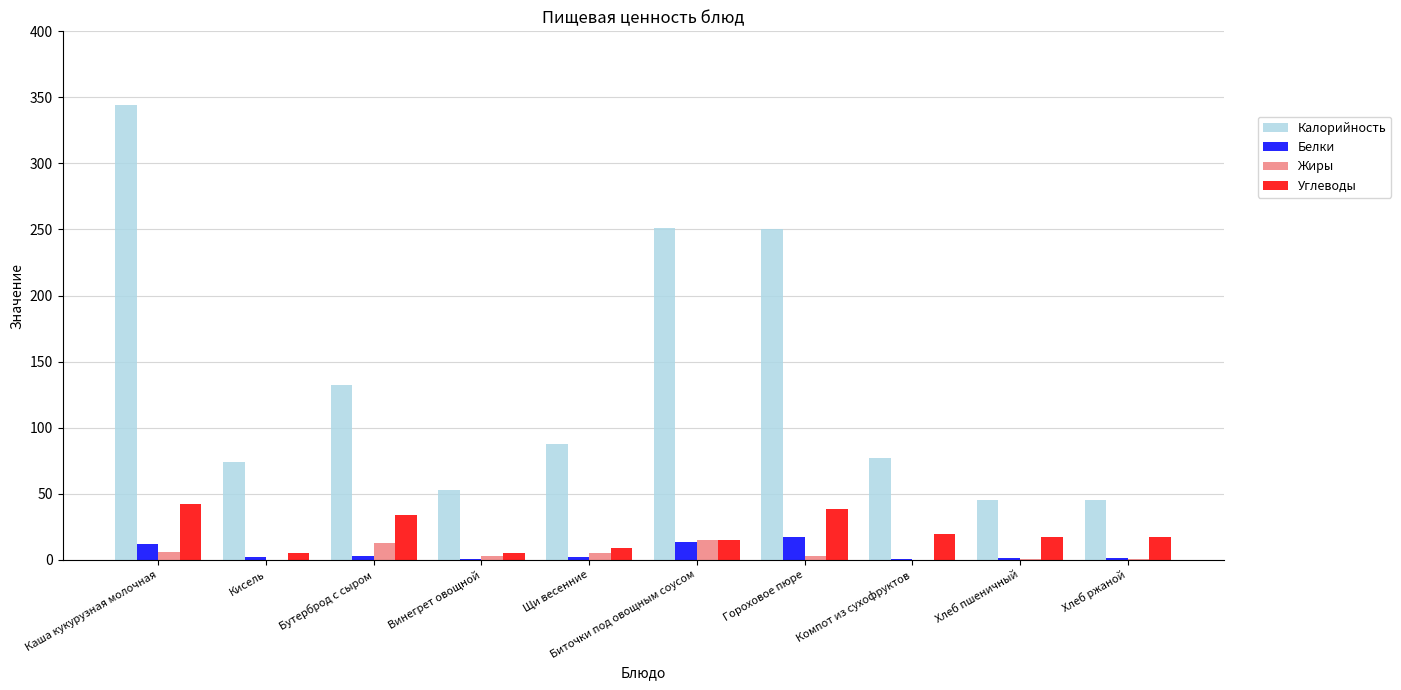

What is the sum of all Жиры values?

45.7